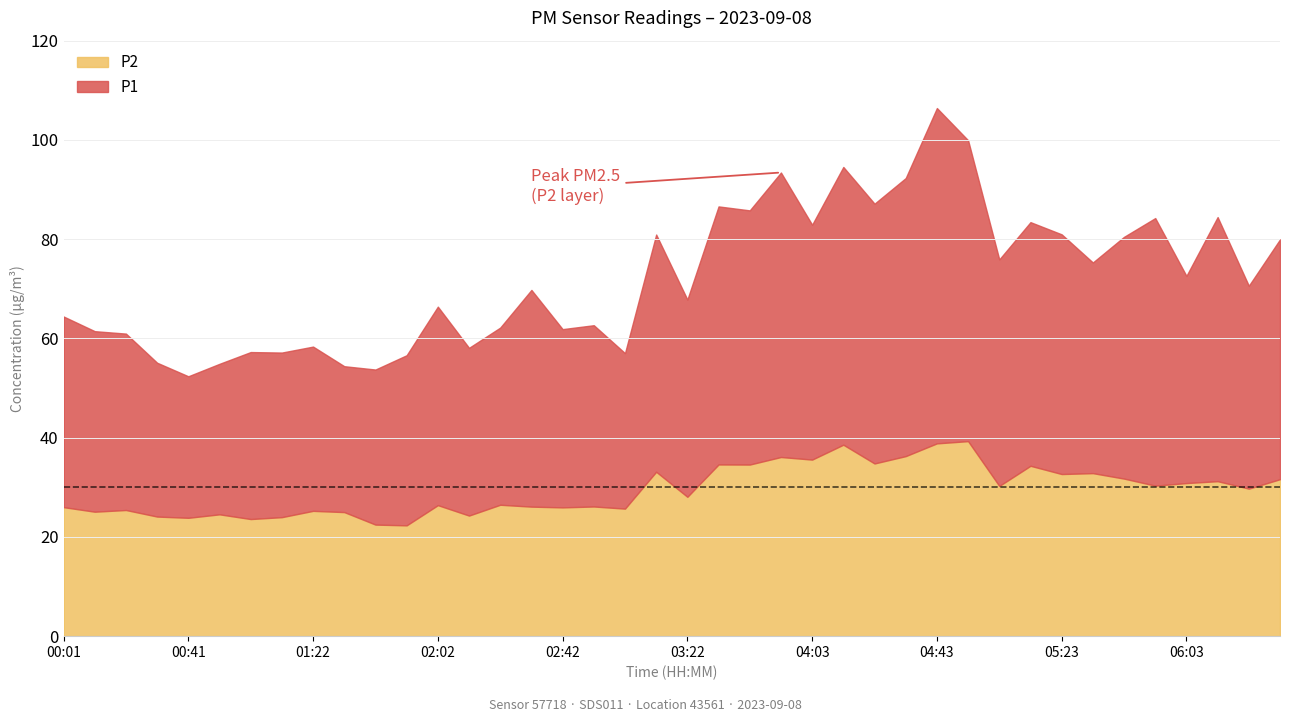

Reading left to right, transcribe all the data shown in this chart.

P1: 00:01=38.4	00:11=36.4	00:21=35.5	00:31=31.0	00:41=28.5	00:51=30.3	01:01=33.6	01:12=33.2	01:22=33.1	01:32=29.4	01:42=31.2	01:52=34.3	02:02=40.0	02:12=33.8	02:22=35.7	02:32=43.7	02:42=35.9	02:52=36.5	03:02=31.3	03:12=47.8	03:22=39.8	03:32=52.0	03:42=51.2	03:52=57.3	04:03=47.3	04:13=56.0	04:23=52.4	04:33=56.0	04:43=67.6	04:53=60.6	05:03=45.6	05:13=49.1	05:23=48.3	05:33=42.5	05:43=48.7	05:53=53.9	06:03=41.8	06:13=53.2	06:24=40.9	06:34=48.3
P2: 00:01=26.0	00:11=25.1	00:21=25.4	00:31=24.1	00:41=23.9	00:51=24.6	01:01=23.6	01:12=24.0	01:22=25.2	01:32=25.0	01:42=22.5	01:52=22.3	02:02=26.4	02:12=24.3	02:22=26.5	02:32=26.1	02:42=25.9	02:52=26.1	03:02=25.7	03:12=33.1	03:22=28.1	03:32=34.6	03:42=34.6	03:52=36.1	04:03=35.6	04:13=38.6	04:23=34.8	04:33=36.3	04:43=38.9	04:53=39.3	05:03=30.3	05:13=34.3	05:23=32.7	05:33=32.9	05:43=31.8	05:53=30.3	06:03=30.9	06:13=31.2	06:24=29.7	06:34=31.6